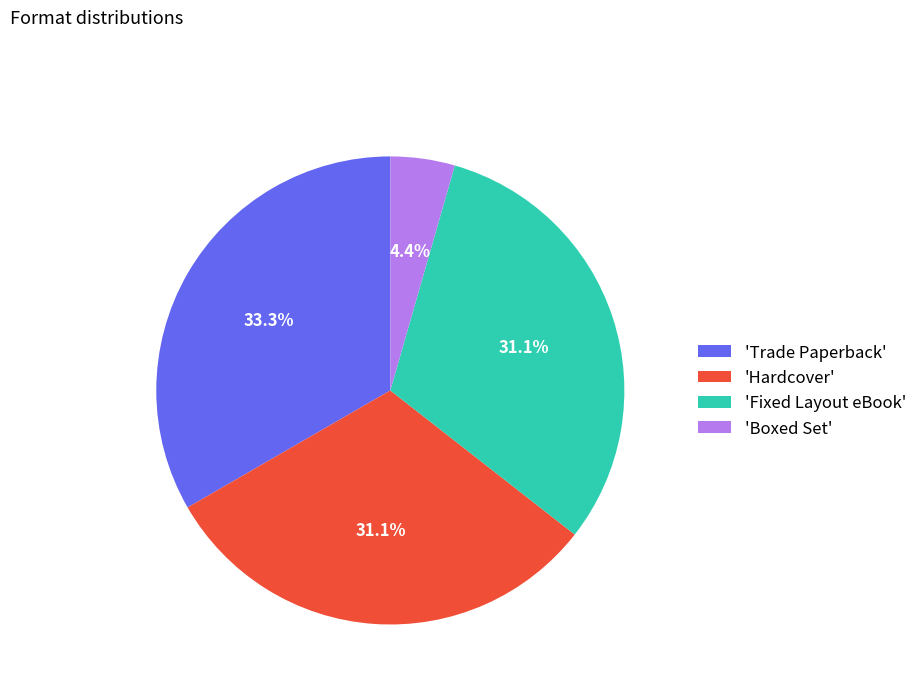

How much of the chart is everything except 'Hardcover'?

68.9%